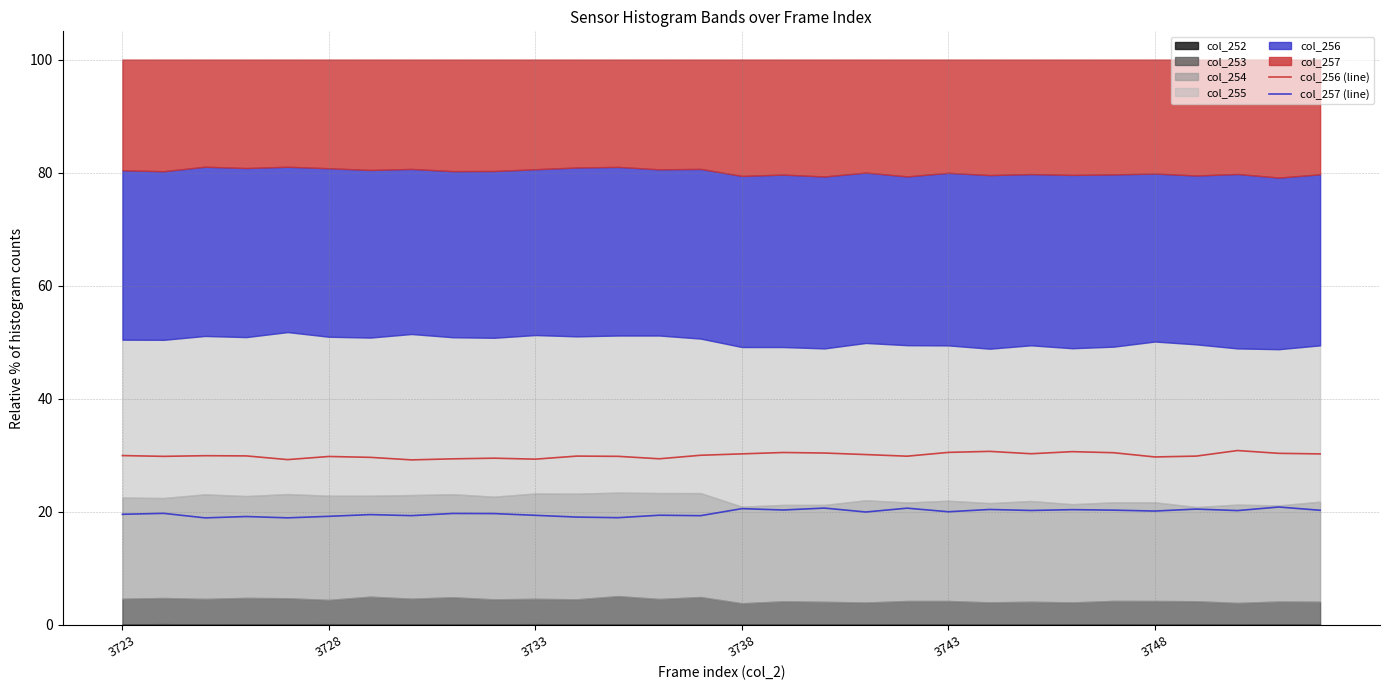

True or false: col_257 (line) and col_256 (line) cross at least once.

False